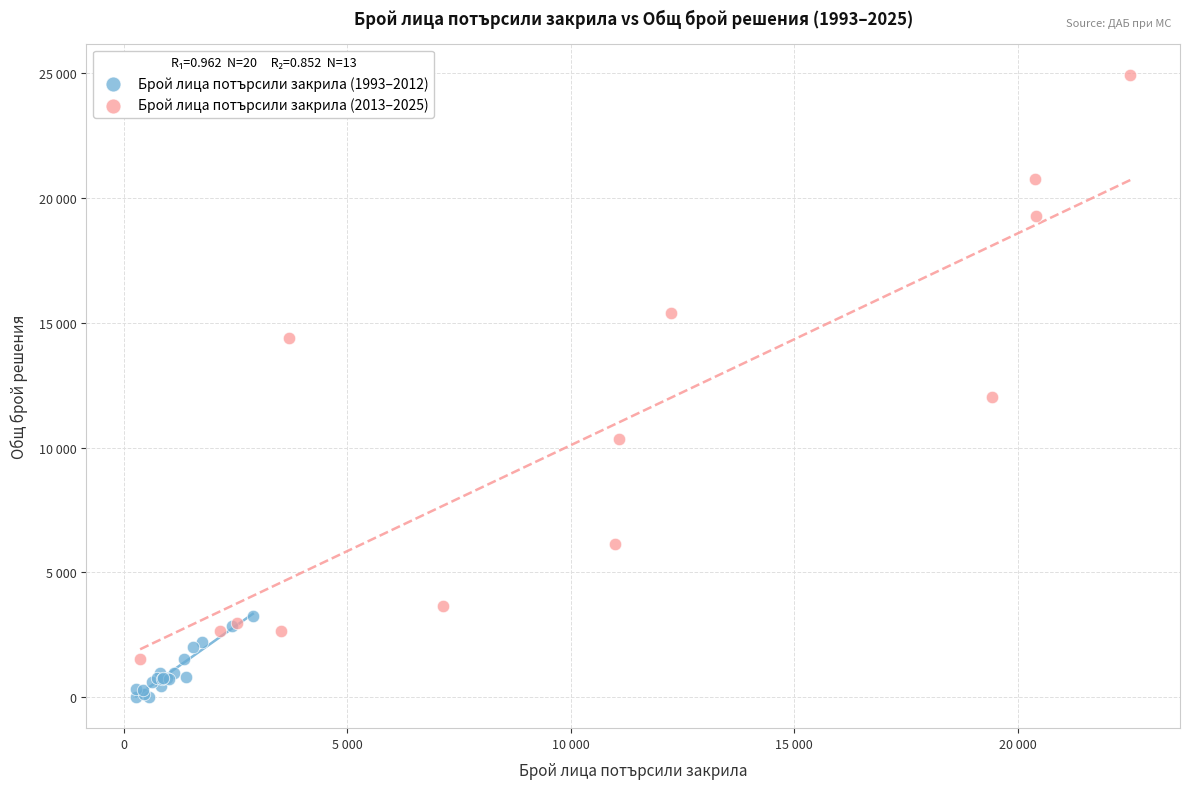

Which series contains the lowest Y value?

Брой лица потърсили закрила (1993–2012)